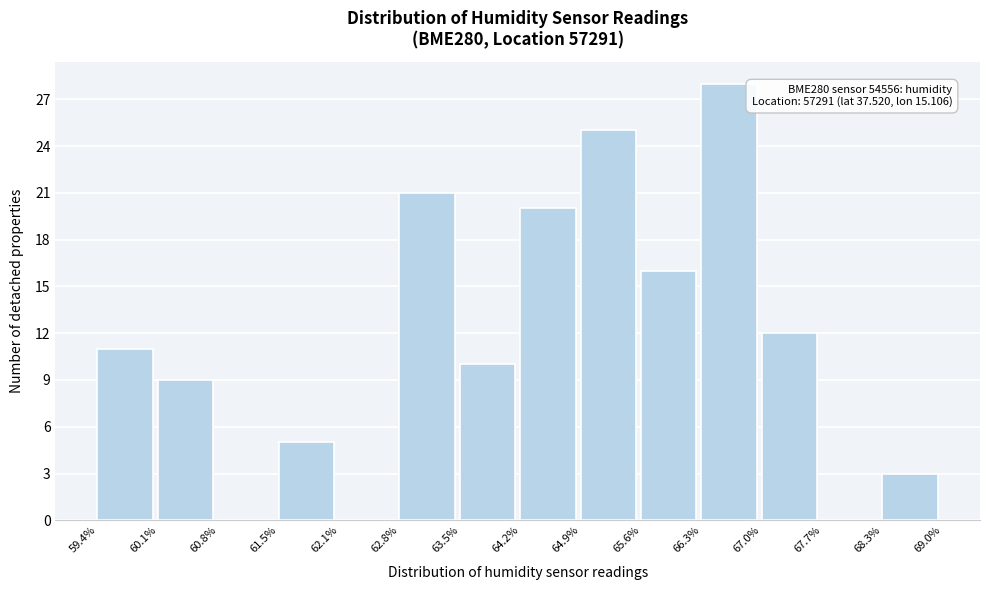

Over which range of the x-axis is the bar tallest?

66.3% to 67.0%